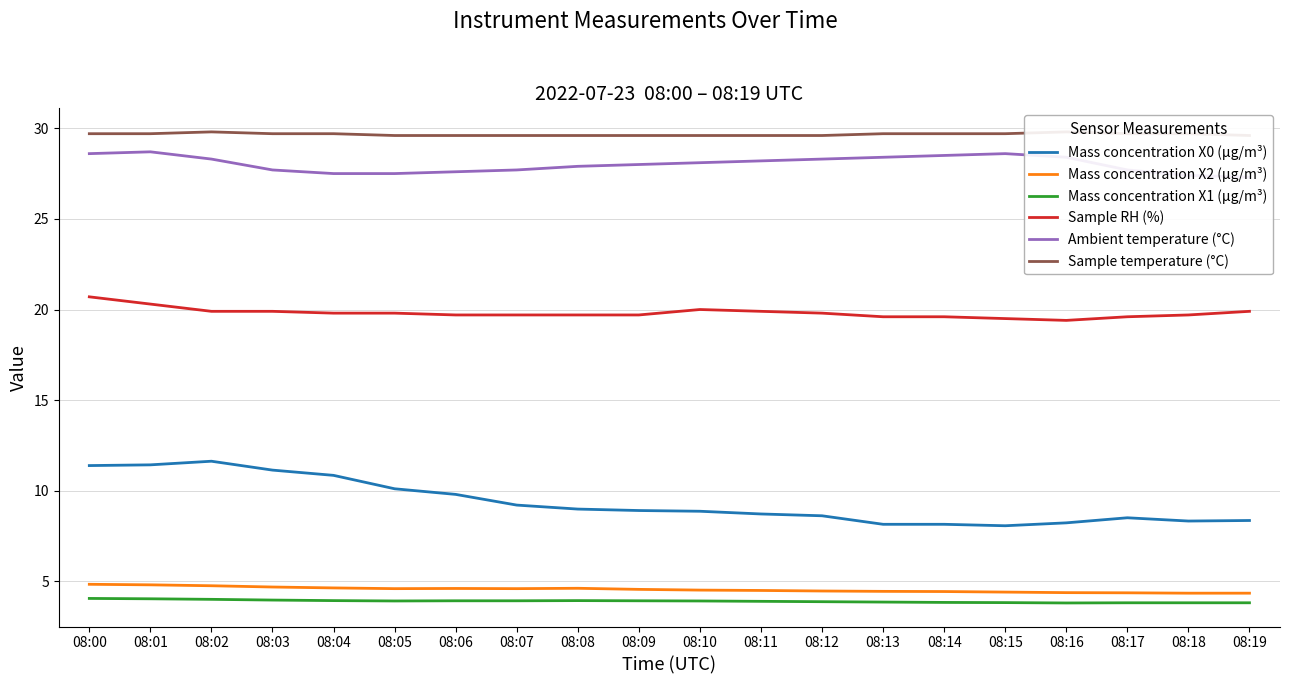

Where is the first local minimum for Sample RH (%)?

08:16